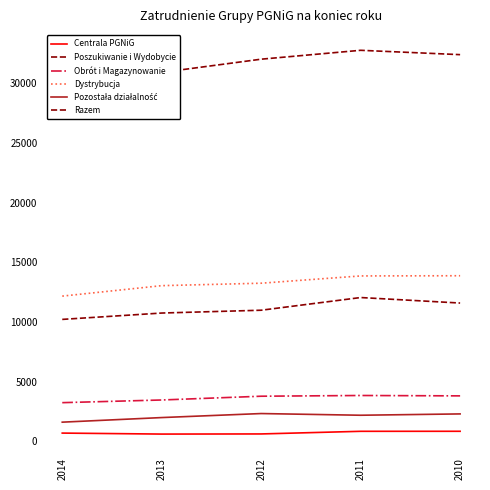

Where does the Dystrybucja series first go above 13255?

2011